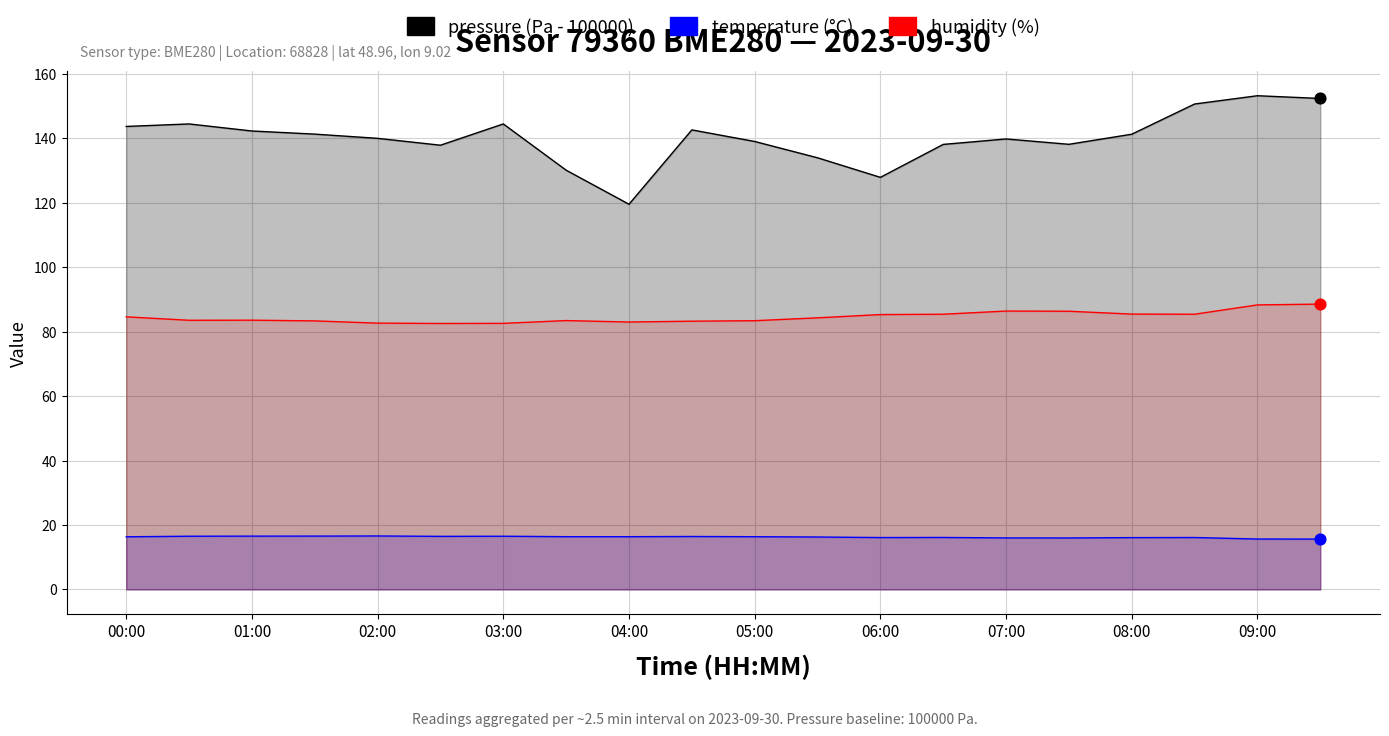

Which series contains the lowest Y value?

temperature (°C)